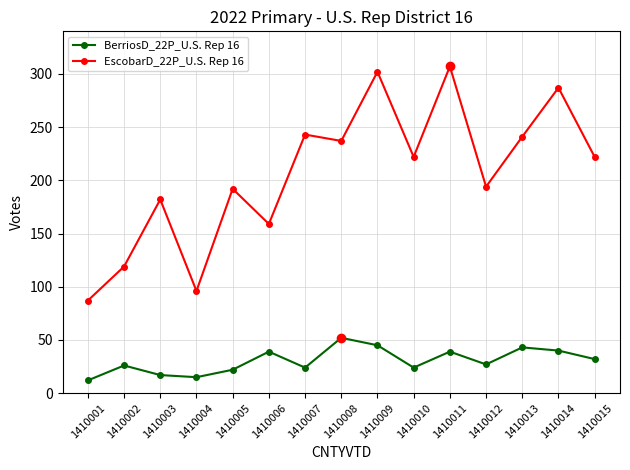

List the series in order of their peak value, highest first.

EscobarD_22P_U.S. Rep 16, BerriosD_22P_U.S. Rep 16